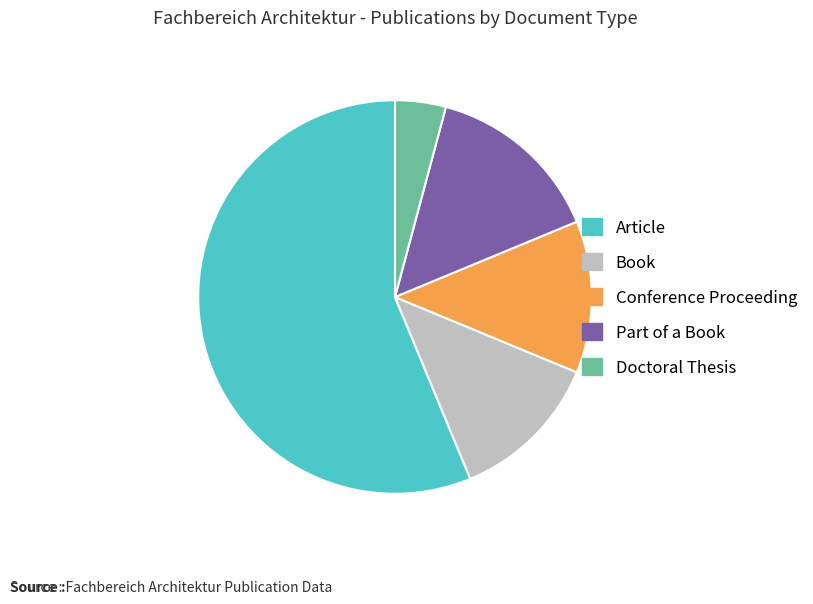

Which category has the smallest portion of the pie?

Doctoral Thesis